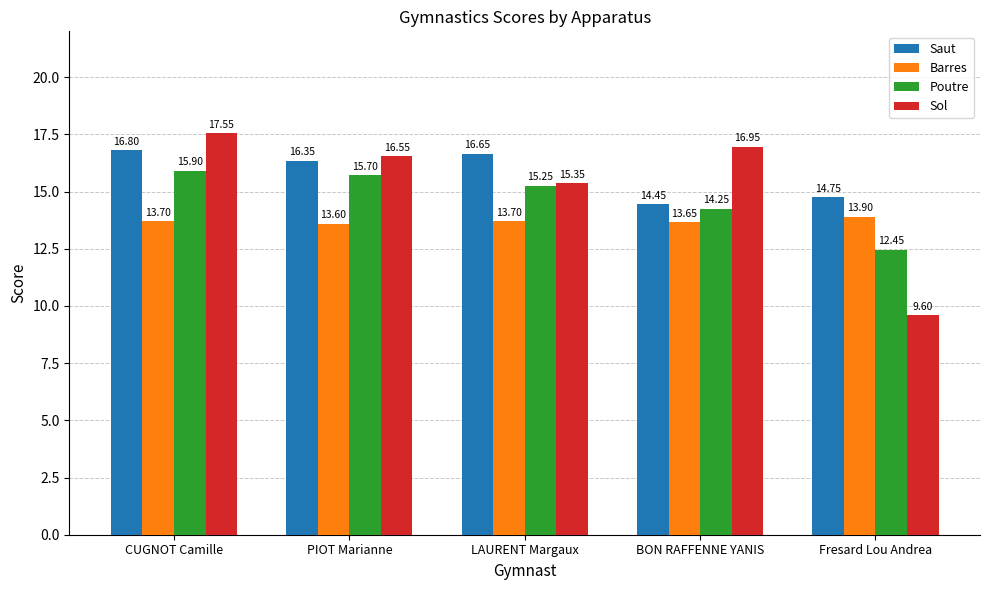

Rank the series by their average value, from highest to lowest.

Saut, Sol, Poutre, Barres